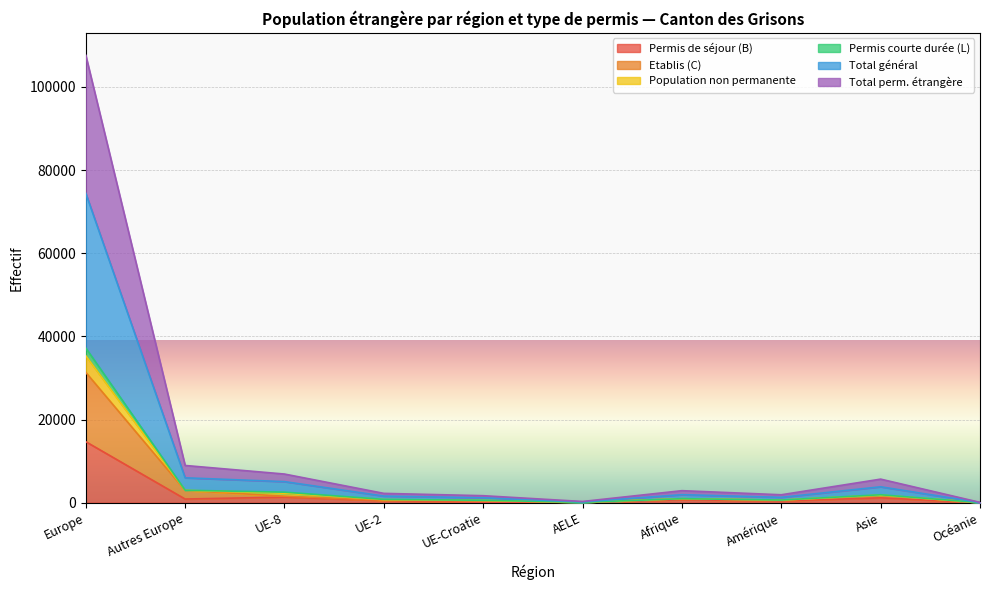

What is the difference between the second highest and minimum values in the Total perm. étrangère series?

8877